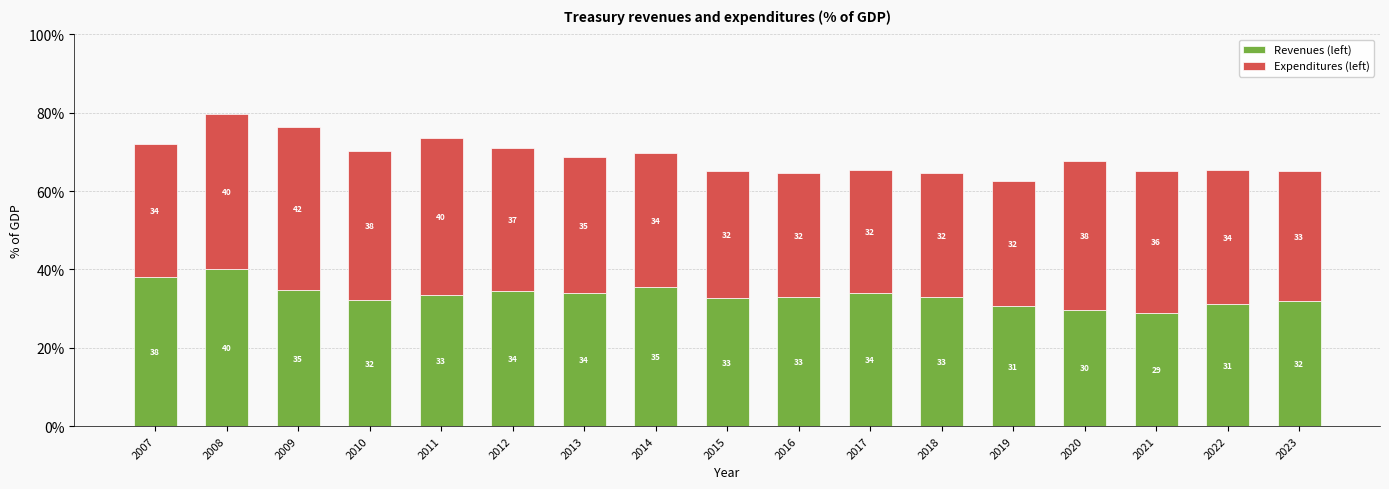

True or false: Revenues (left) has a value of 34.5 at 2012.

True